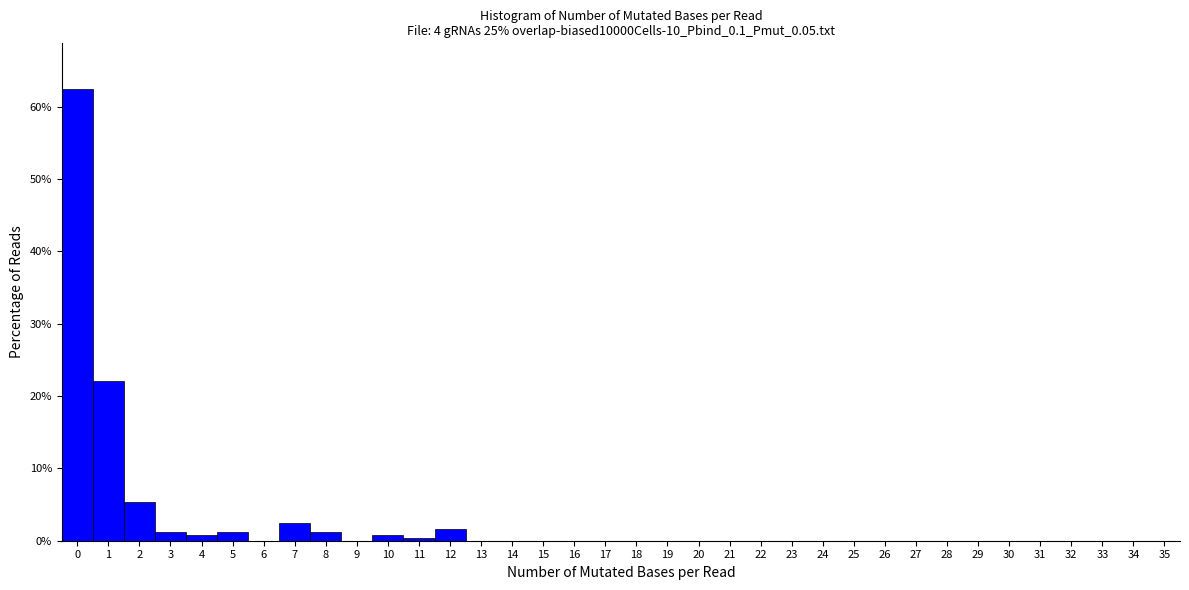

What is the height of the bar covering 7.5 to 8.5 on the x-axis? The values are not printed on the chart, so give them approximately, as read against the axis.

1